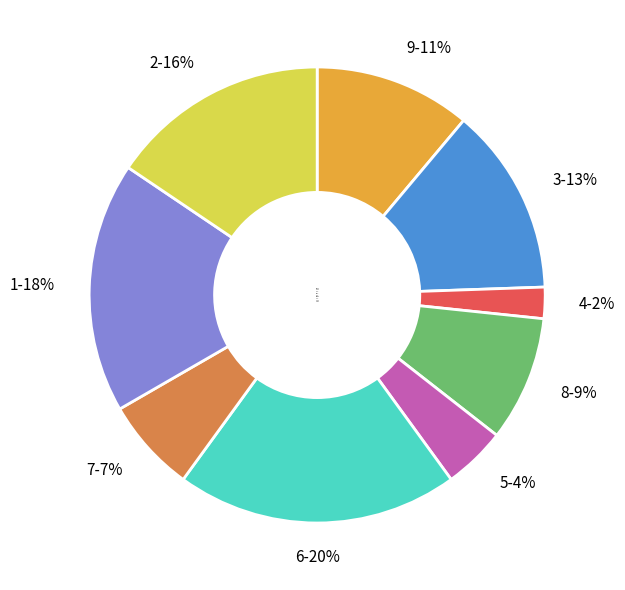

Does 4 account for over 50% of the chart?

No